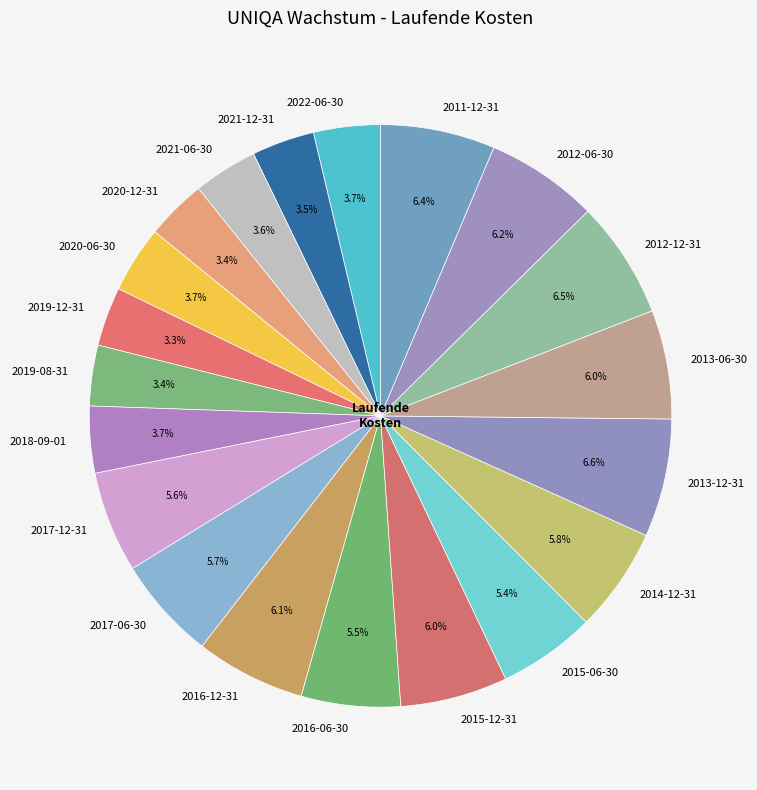

To the nearest percent, what is the combined percentage of 2011-12-31 and 2013-12-31?

13%